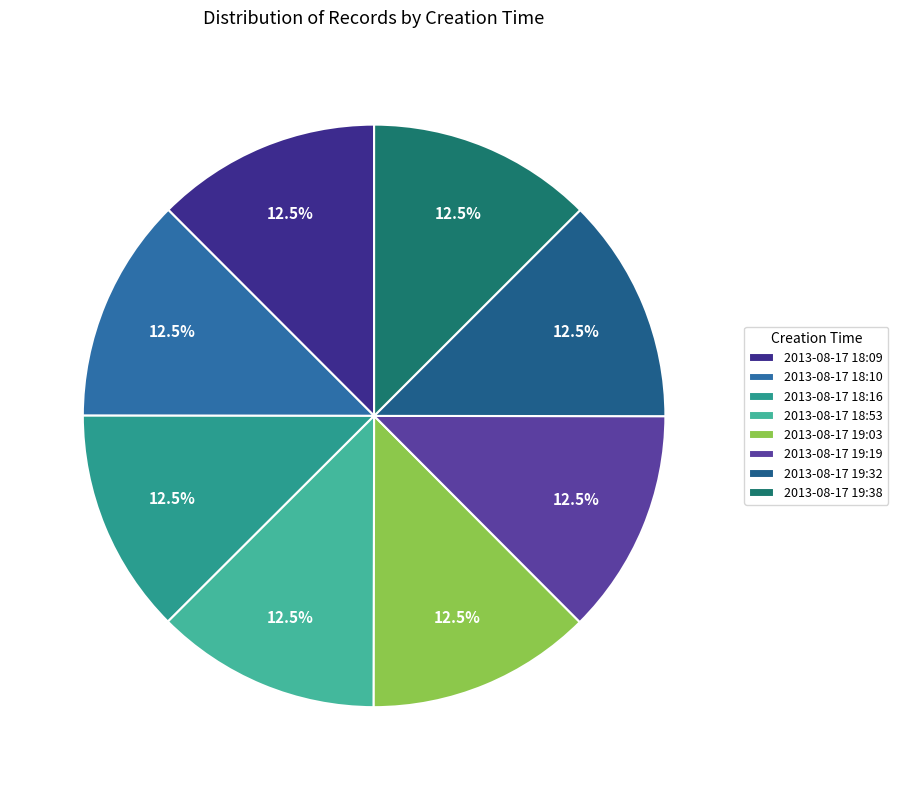

How many slices are in this pie chart?

8